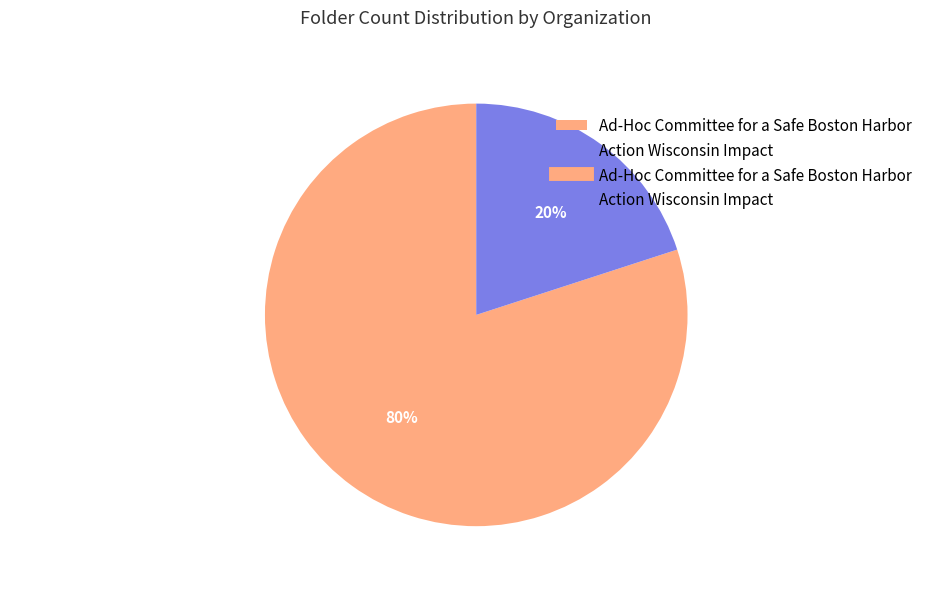

Do Ad-Hoc Committee for a Safe Boston Harbor and Action Wisconsin Impact together represent more than half of the pie?

Yes